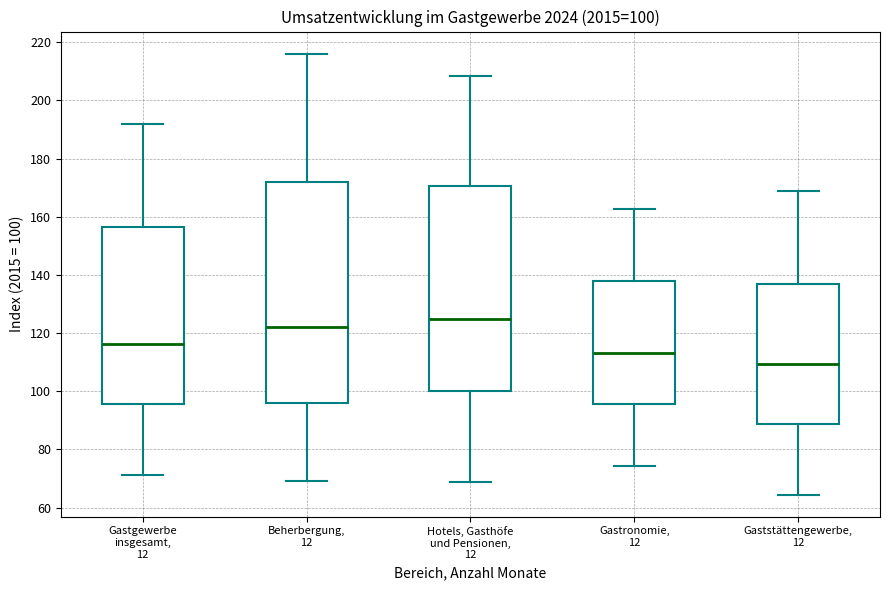

Which box has the highest median line?

Hotels, Gasthöfe und Pensionen, 12